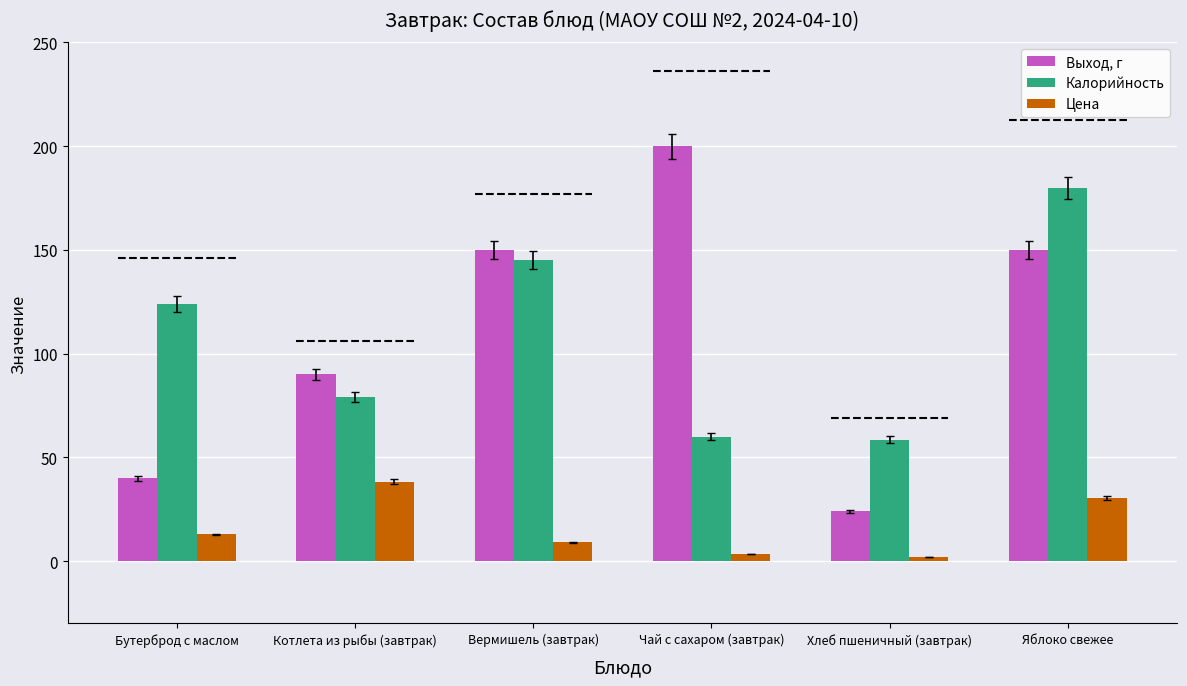

Does the chart contain any negative values?

No